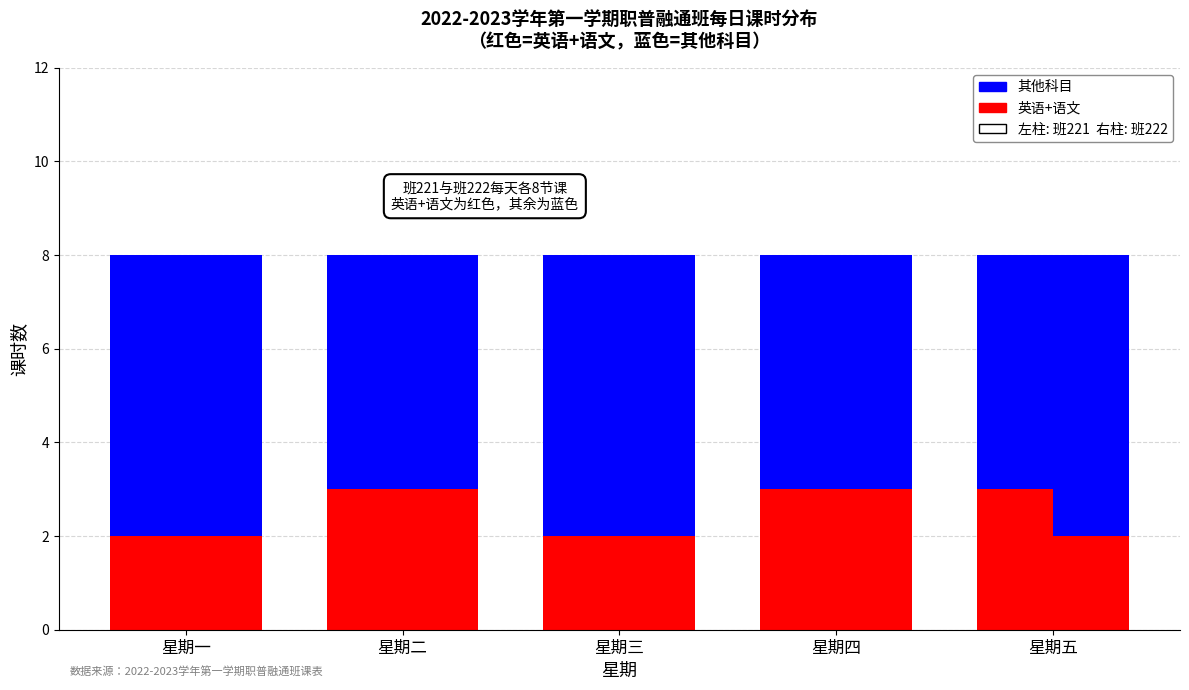

Which series changed the most between 星期三 and 星期四?

英语+语文 (221)